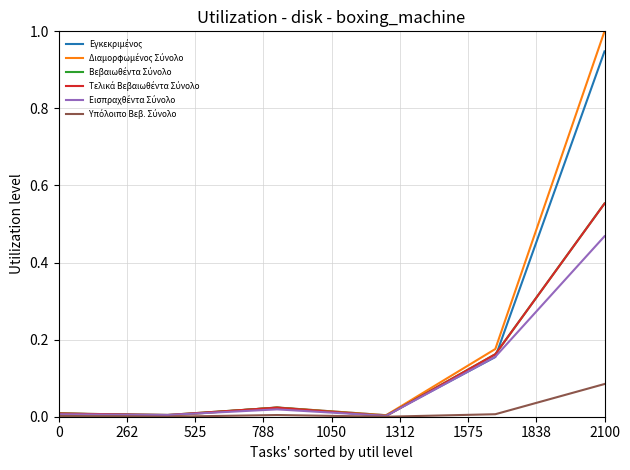

What is the maximum value shown in the chart?

1.0